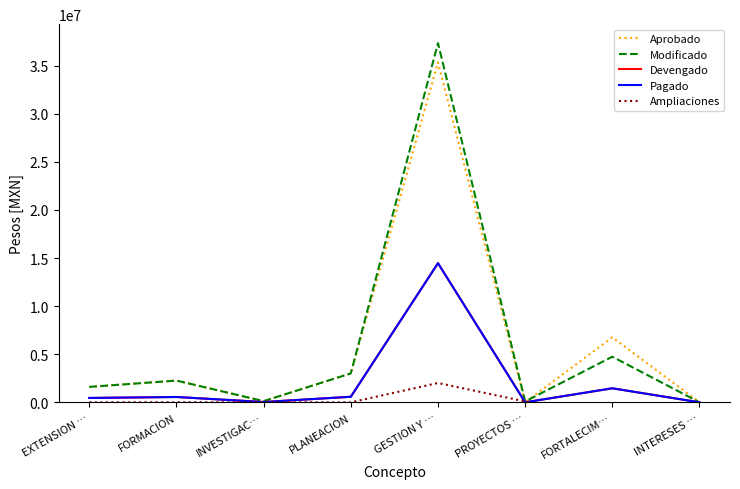

Which label corresponds to the largest value in the chart?

GESTION Y …